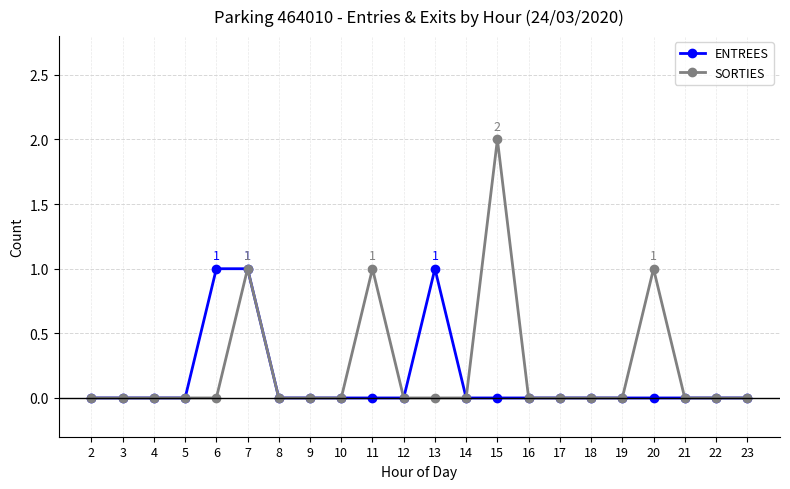

Which series has the largest range (max minus min)?

SORTIES